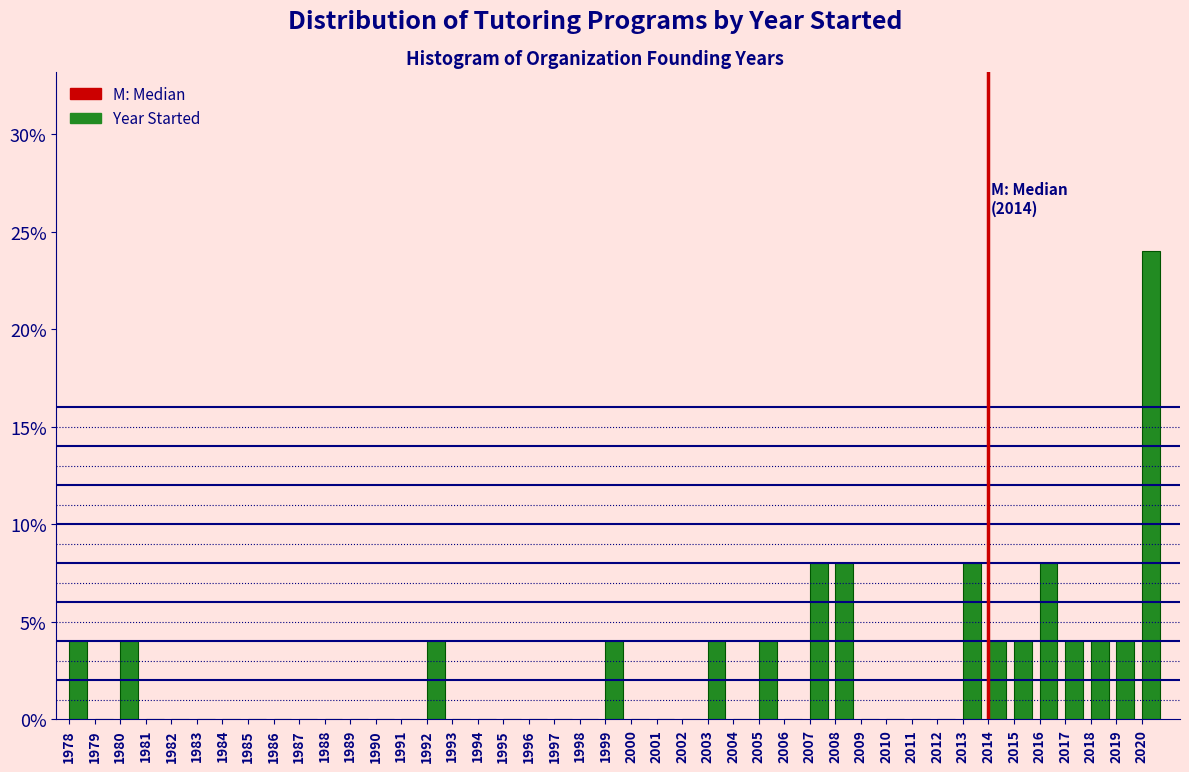

Which range on the x-axis has the tallest bar?

2020 to 2021